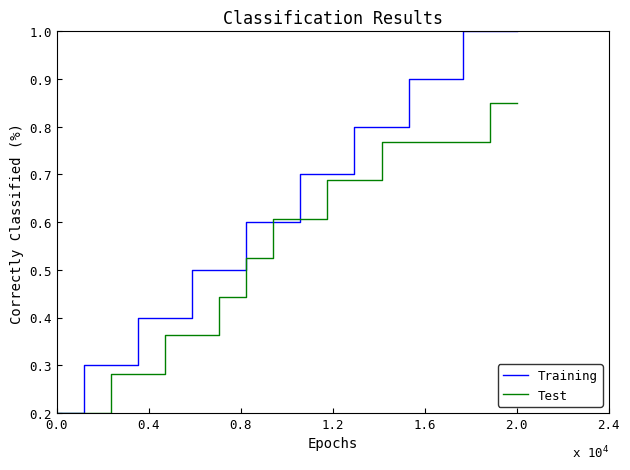

List the series in order of their peak value, lowest first.

Test, Training